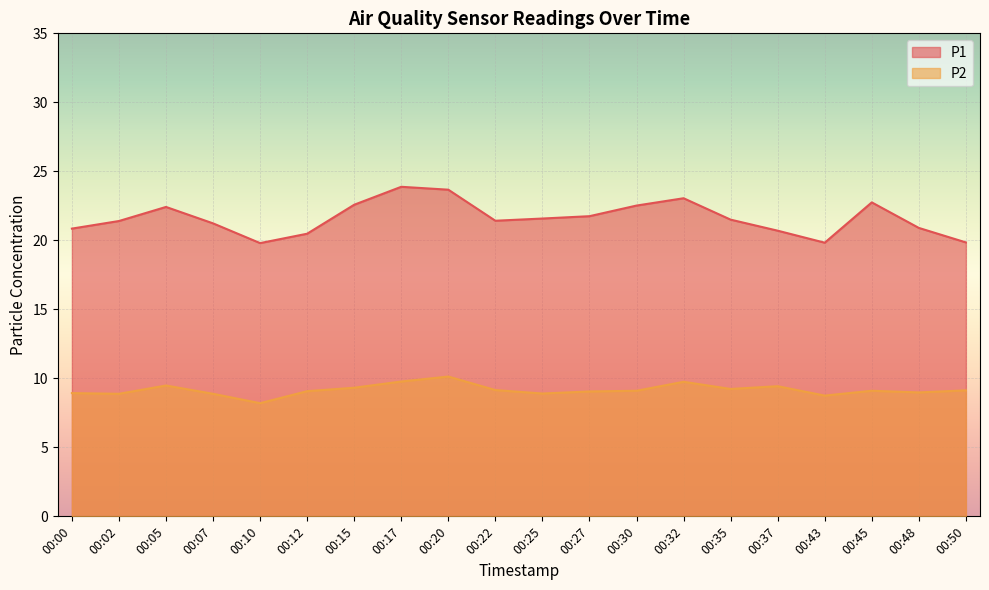

At which category is the sum across all series the highest?

00:20